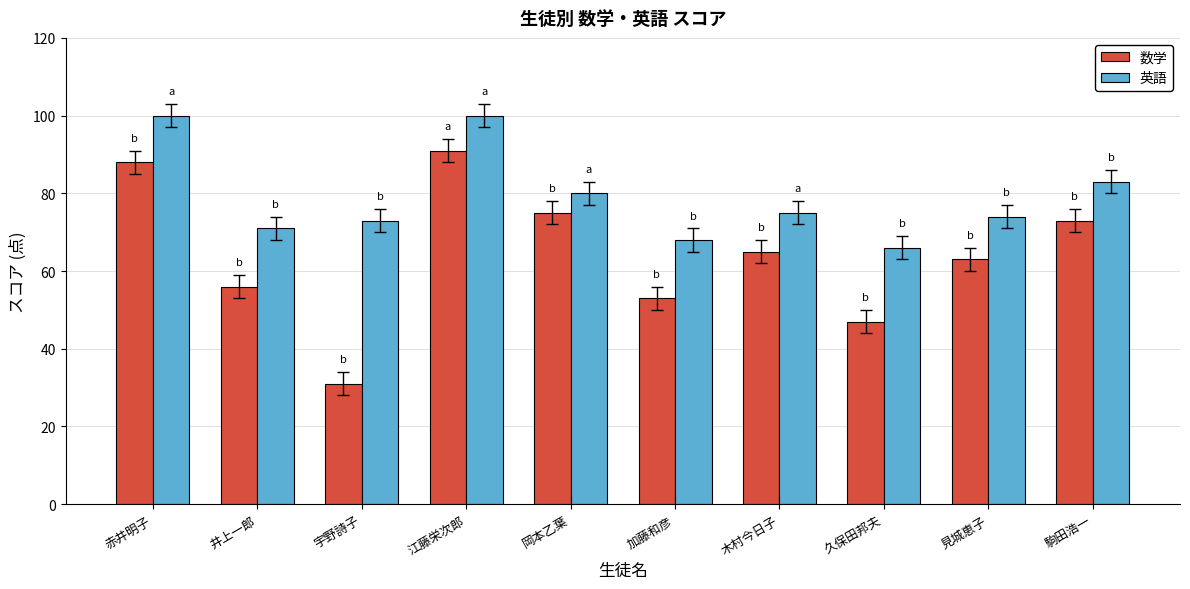

What is the sum of the 数学 values at 駒田浩一 and 久保田邦夫?

120